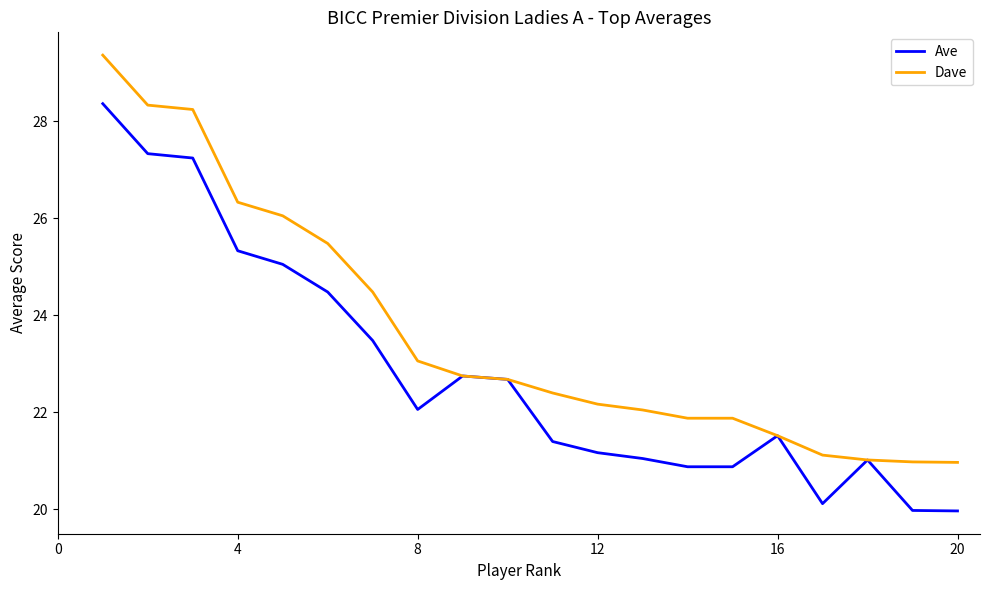

How many values in the Ave series are below 22?

10